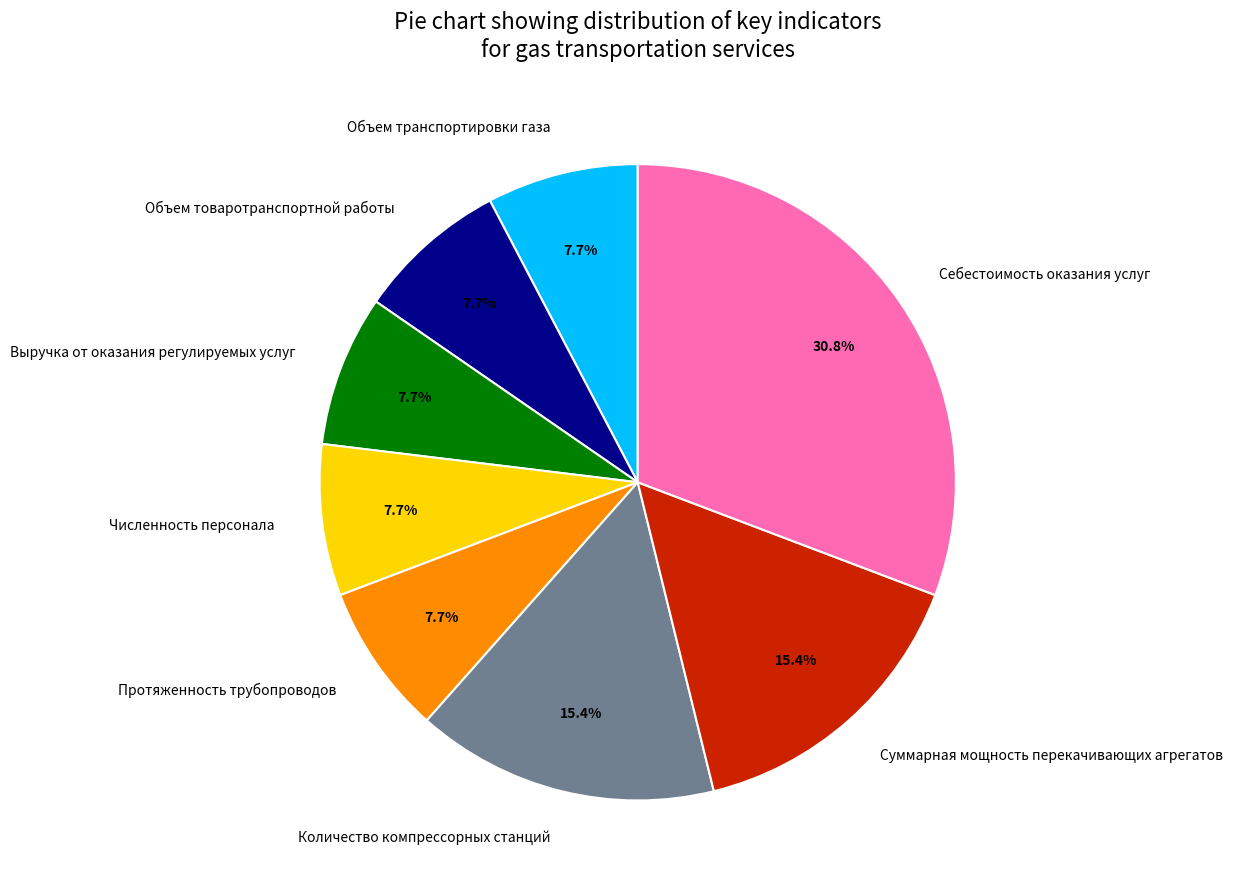

How many slices are in this pie chart?

8